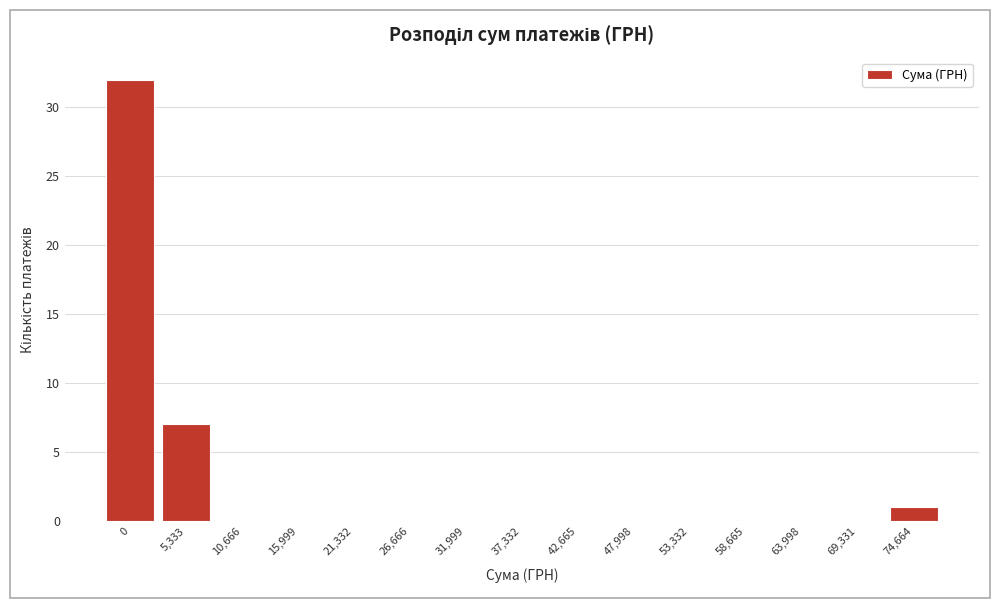

Reading left to right, extract all data points from this chart.

0=32	5,333=7	10,666=0	15,999=0	21,332=0	26,666=0	31,999=0	37,332=0	42,665=0	47,998=0	53,332=0	58,665=0	63,998=0	69,331=0	74,664=1